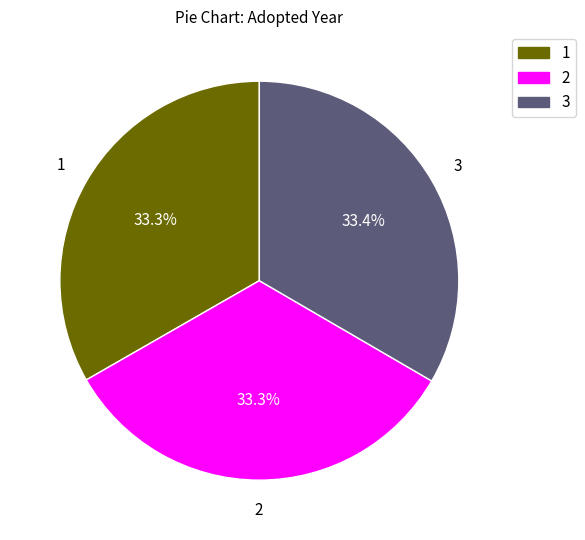

Approximately how many times larger is the value at 1 compared to 3?

1.0